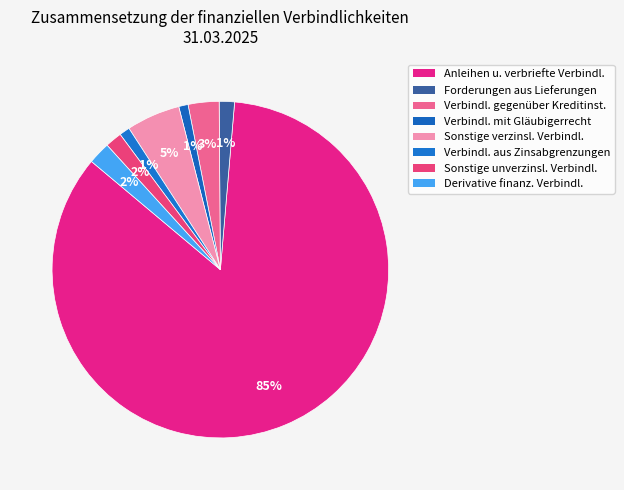

How many segments does this pie chart have?

8